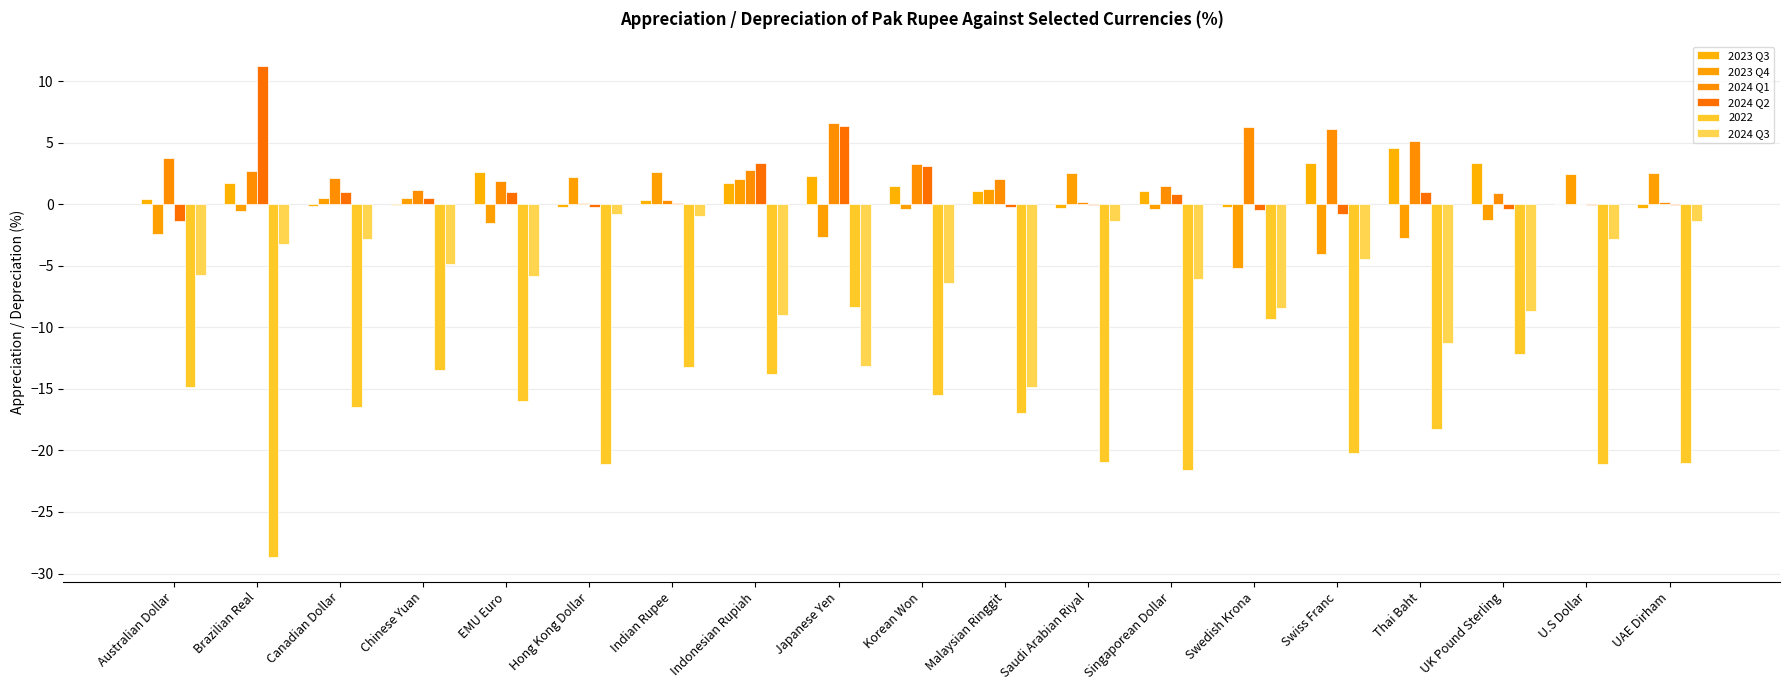

Are the bars horizontal?

No